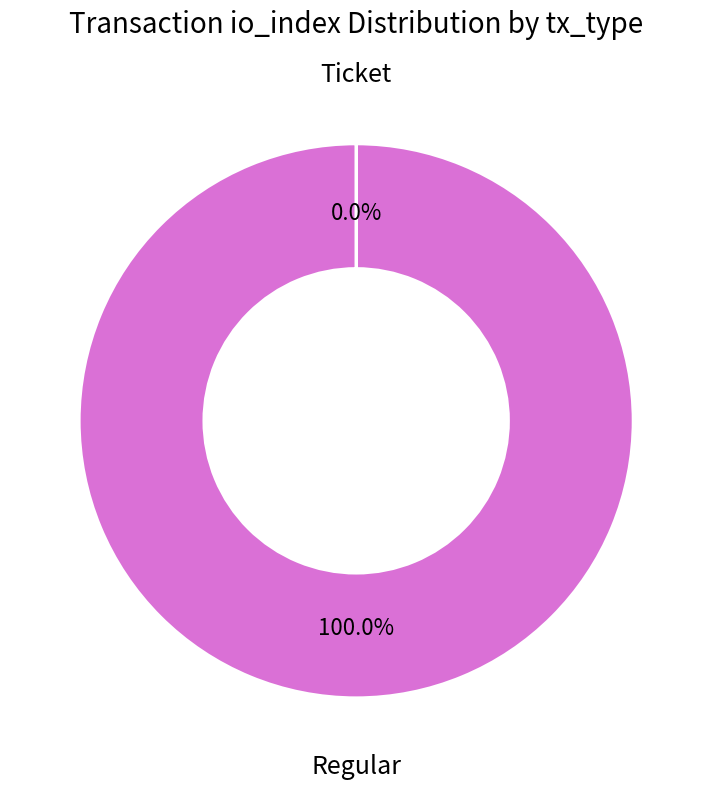

Does any single category account for the majority?

Yes